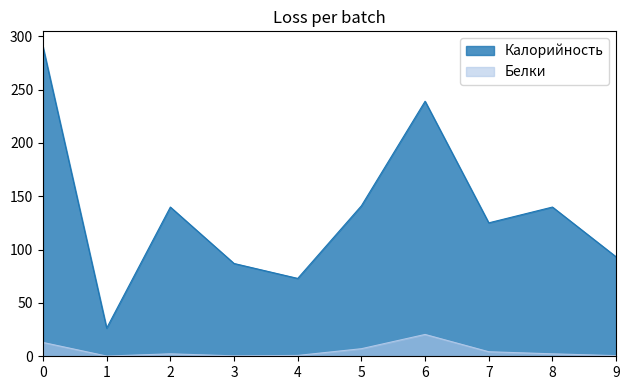

What are all the series names shown in the legend?

Калорийность, Белки